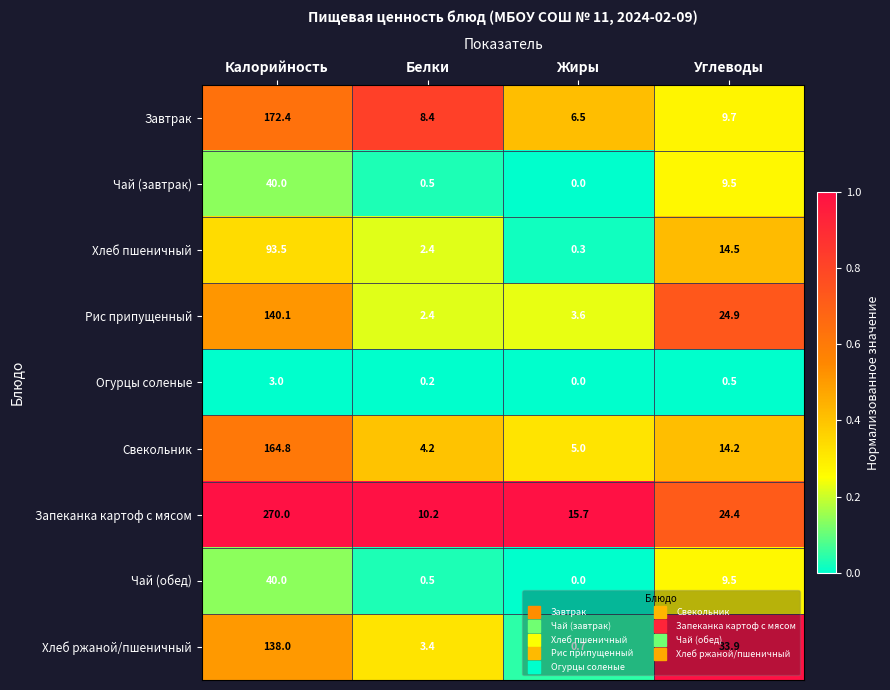

At which category is the sum across all series the highest?

Калорийность